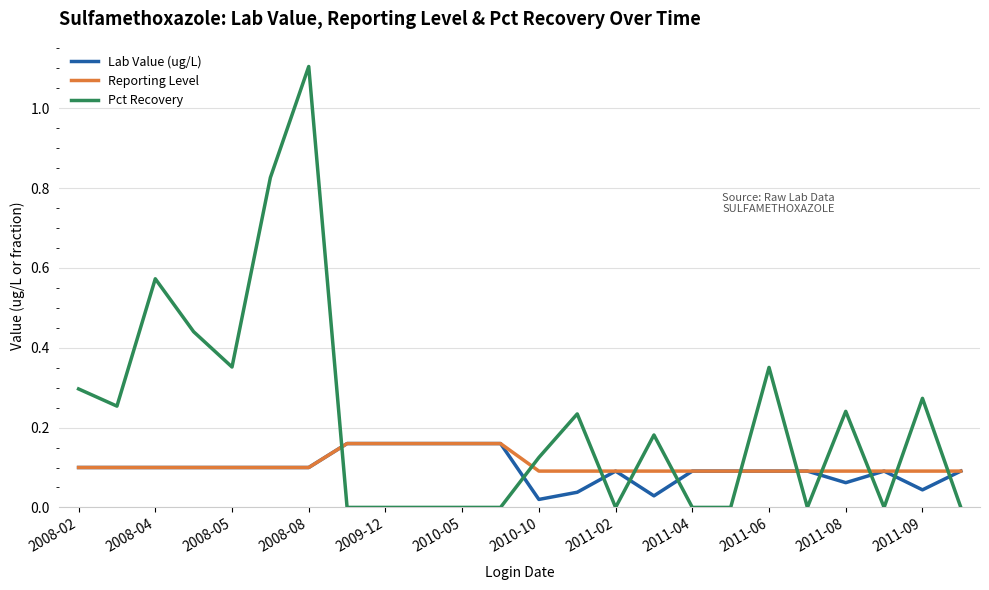

After their last crossing, which series has the higher values: Reporting Level or Pct Recovery?

Reporting Level